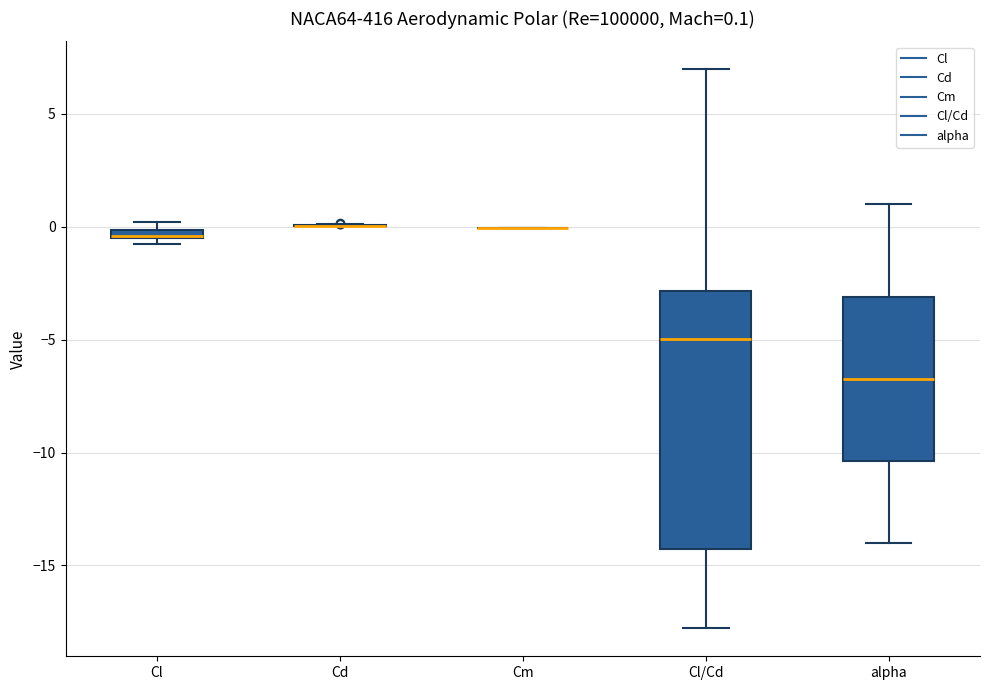

Comparing the boxes themselves (not the whiskers), which one is the tallest?

Cl/Cd